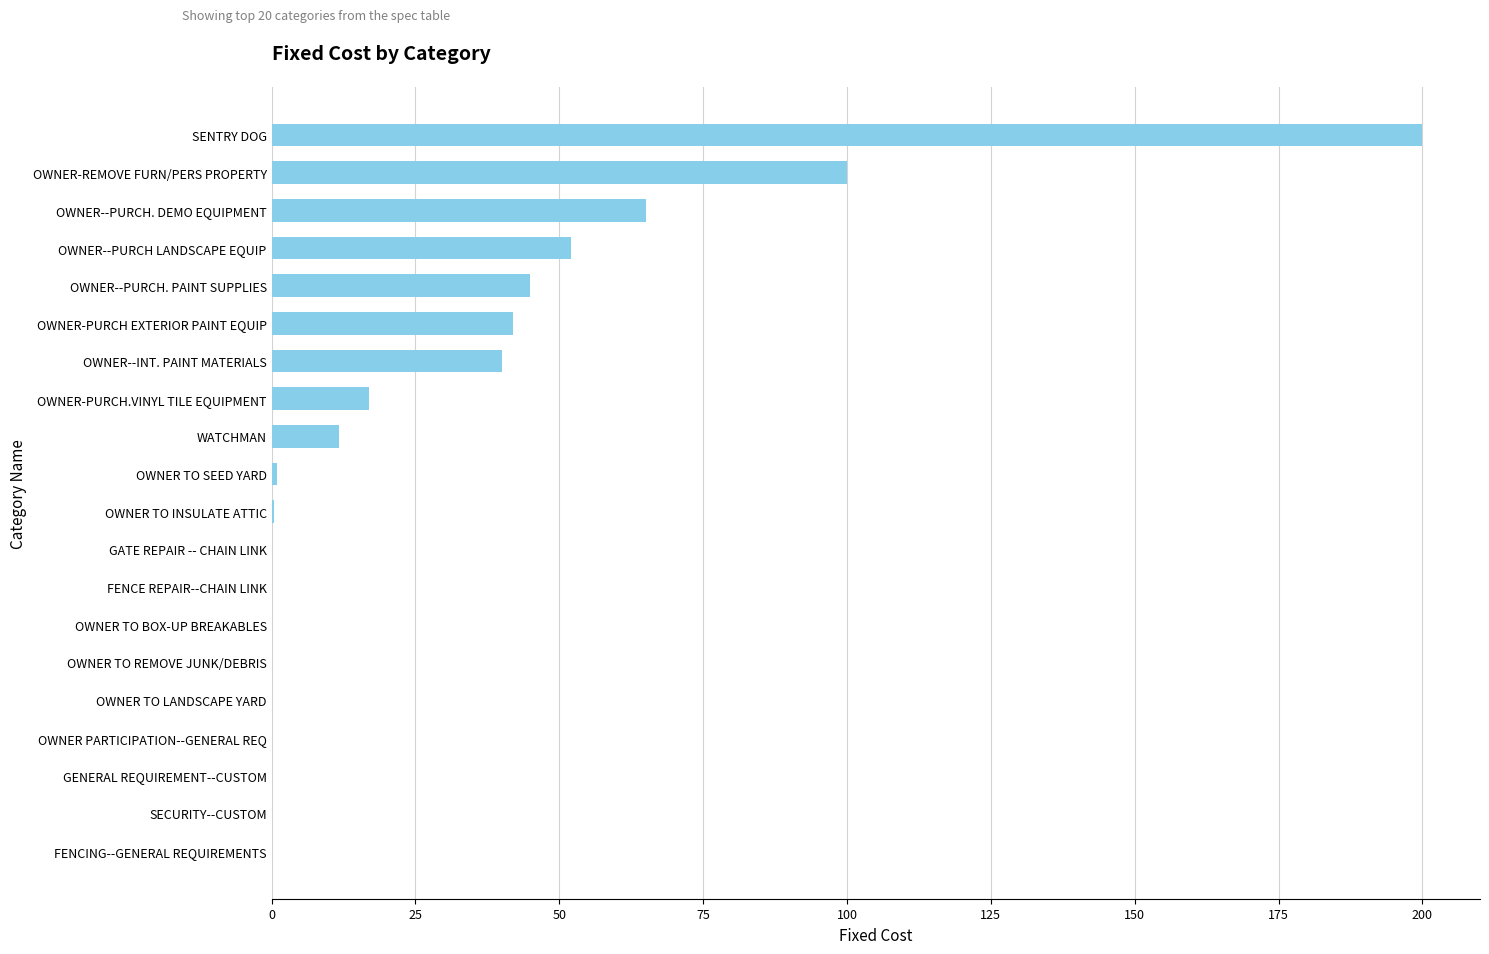

How many categories are shown in the chart?

20